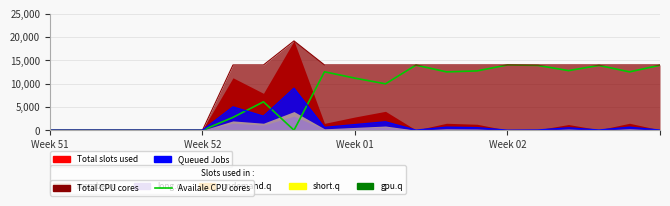

Where is the first local maximum?

7